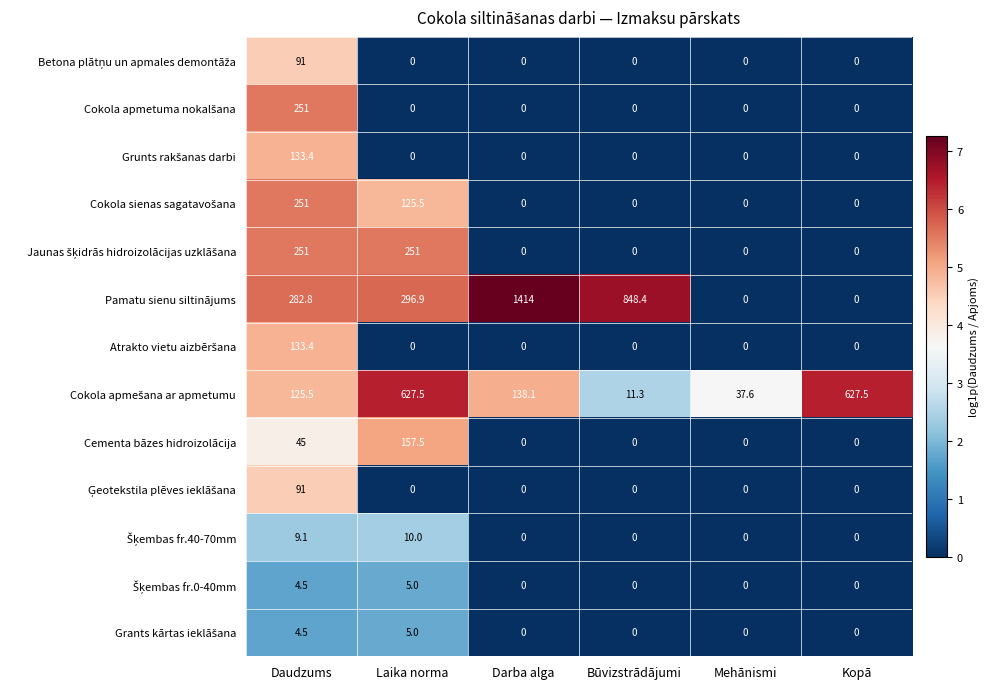

At which category is the sum across all series the highest?

Daudzums